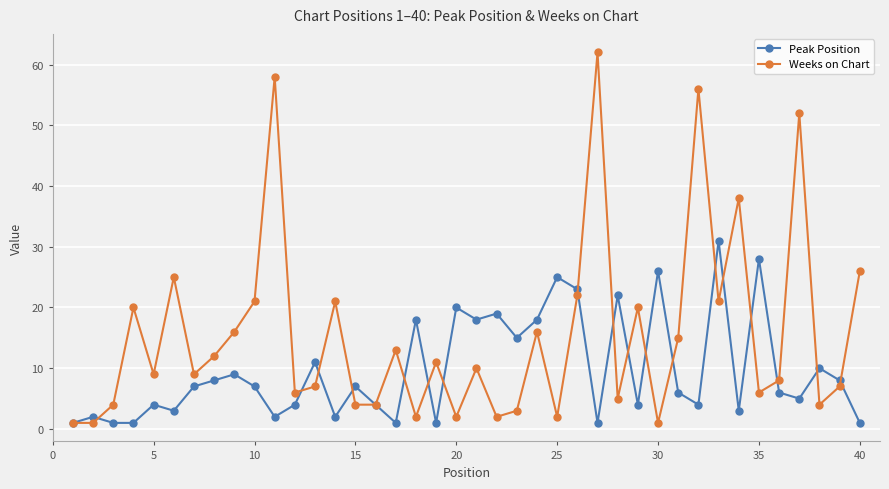

Reading left to right, list all the values displayed in this chart.

Peak Position: 1	2	1	1	4	3	7	8	9	7	2	4	11	2	7	4	1	18	1	20	18	19	15	18	25	23	1	22	4	26	6	4	31	3	28	6	5	10	8	1
Weeks on Chart: 1	1	4	20	9	25	9	12	16	21	58	6	7	21	4	4	13	2	11	2	10	2	3	16	2	22	62	5	20	1	15	56	21	38	6	8	52	4	7	26